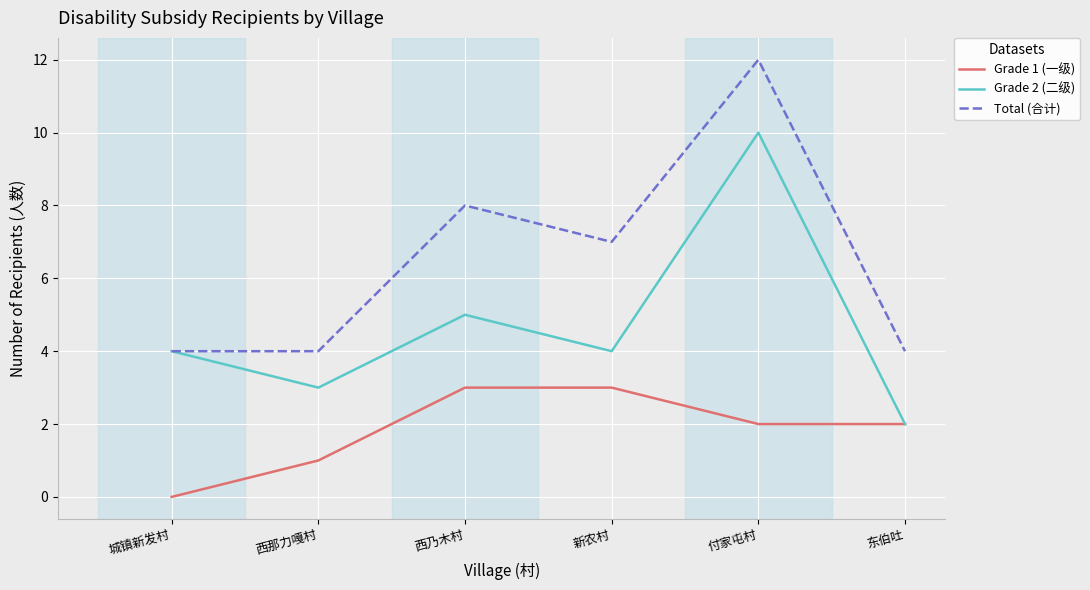

How many lines are shown in the chart?

3